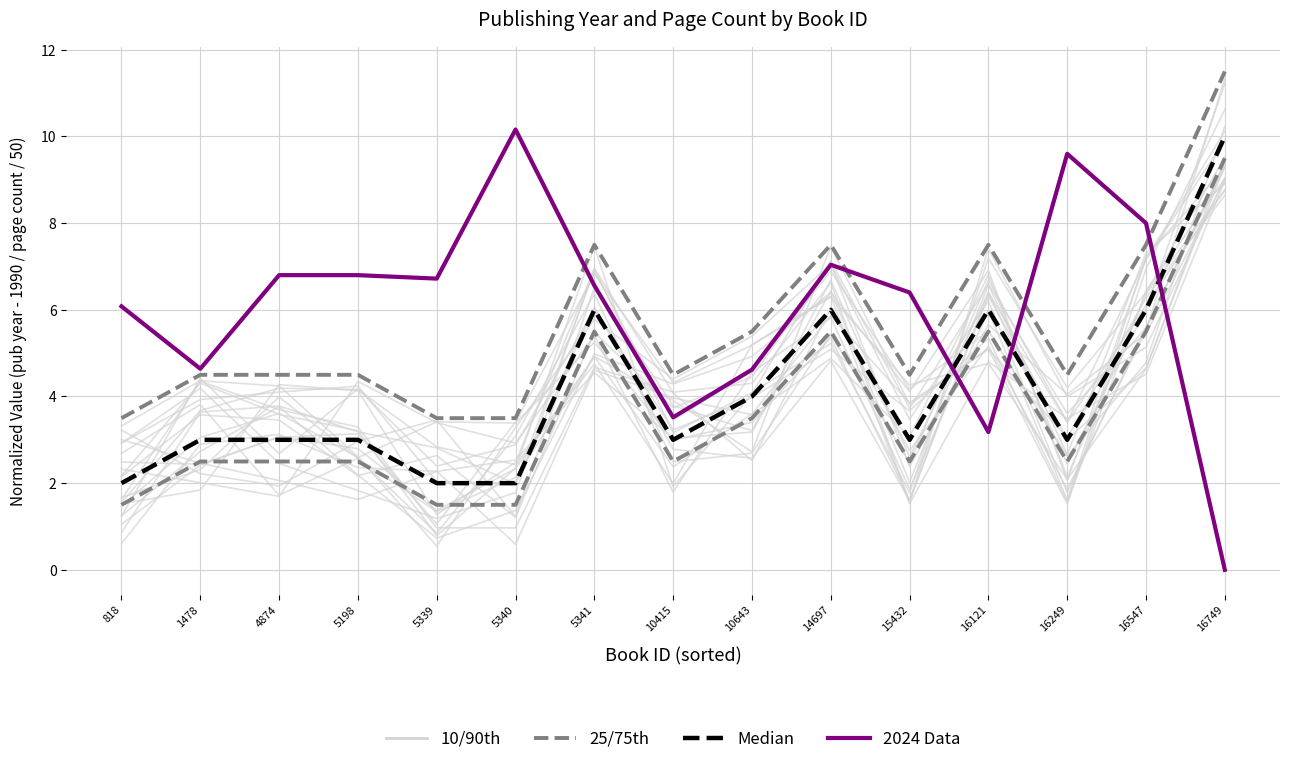

Reading left to right, transcribe all the data shown in this chart.

25/75th: 3.5	4.5	4.5	4.5	3.5	3.5	7.5	4.5	5.5	7.5	4.5	7.5	4.5	7.5	11.5
Median: 2.0	3.0	3.0	3.0	2.0	2.0	6.0	3.0	4.0	6.0	3.0	6.0	3.0	6.0	10.0
2024 Data: 6.1	4.6	6.8	6.8	6.7	10.2	6.6	3.5	4.6	7.0	6.4	3.2	9.6	8.0	0.0